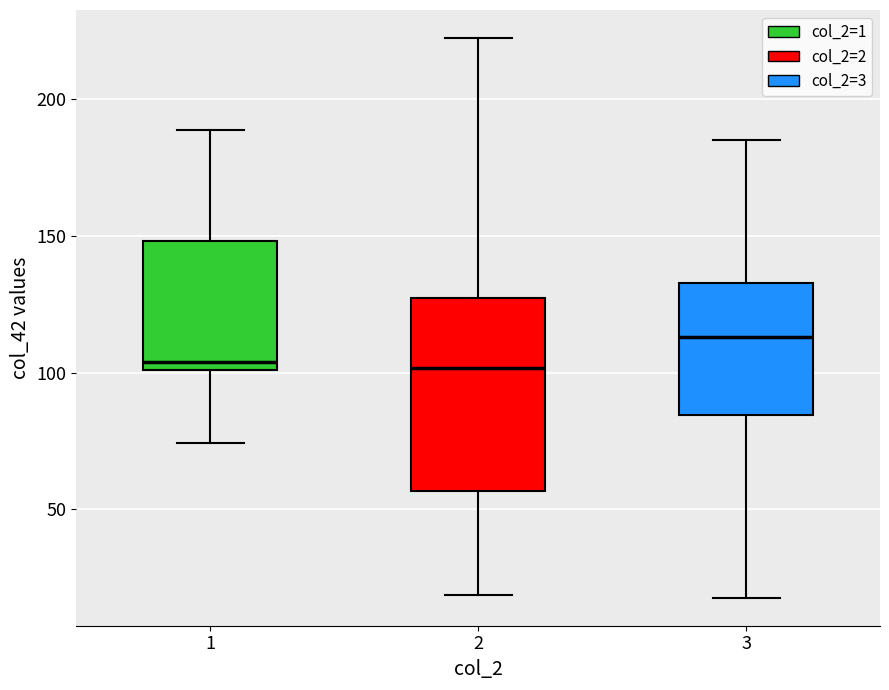

Reading left to right, transcribe this box plot: for each box, give where its median line is, the range the box spans, and where its two whiskers end, as read against the y-axis. The values are not printed on the chart, so give them approximately, as read against the axis.

1: median 105, box 100 to 150, whiskers 75 to 190
2: median 100, box 55 to 125, whiskers 20 to 225
3: median 115, box 85 to 135, whiskers 20 to 185